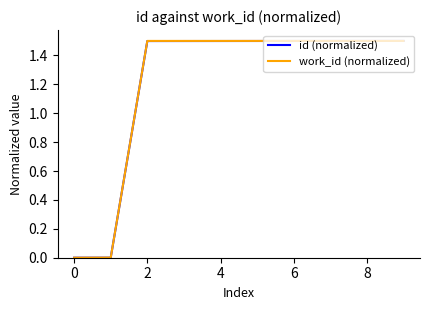

What is the maximum value for id (normalized)?

1.5